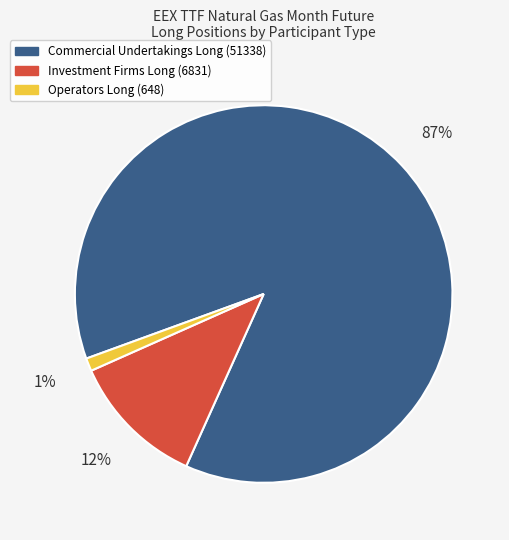

To the nearest percent, what is the difference between the largest and smallest slice percentages?

86%